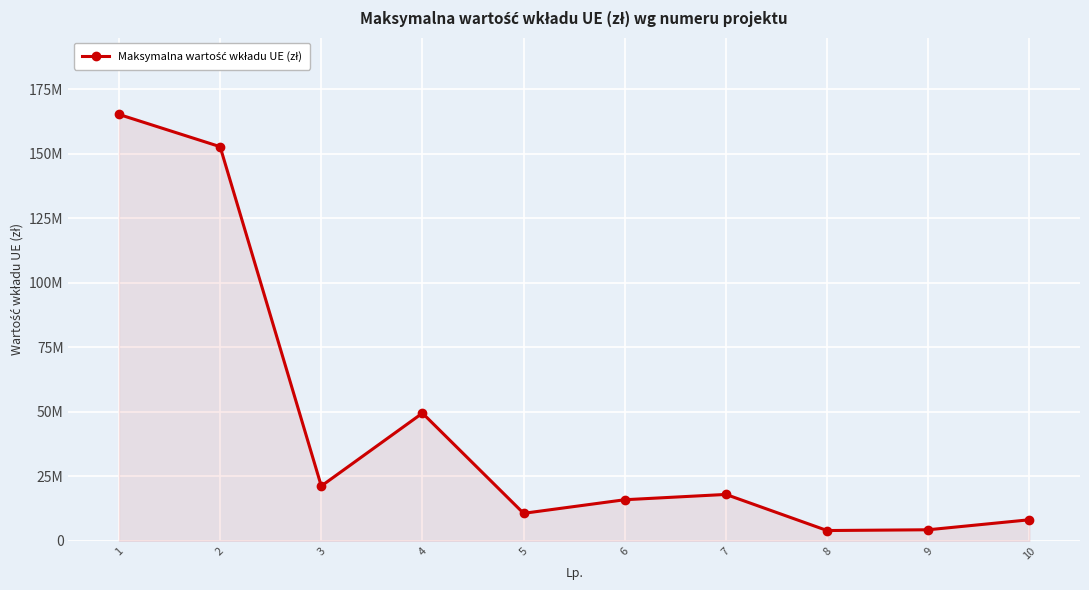

The value at 9 is 7219595.9. True or false?

False